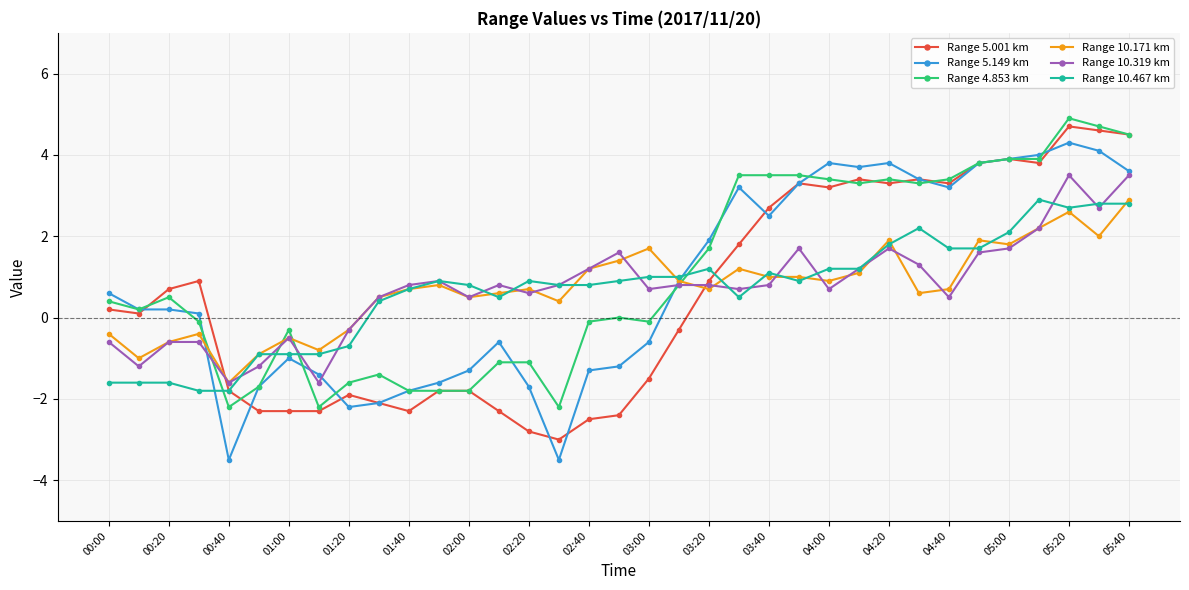

How many lines are shown in the chart?

6